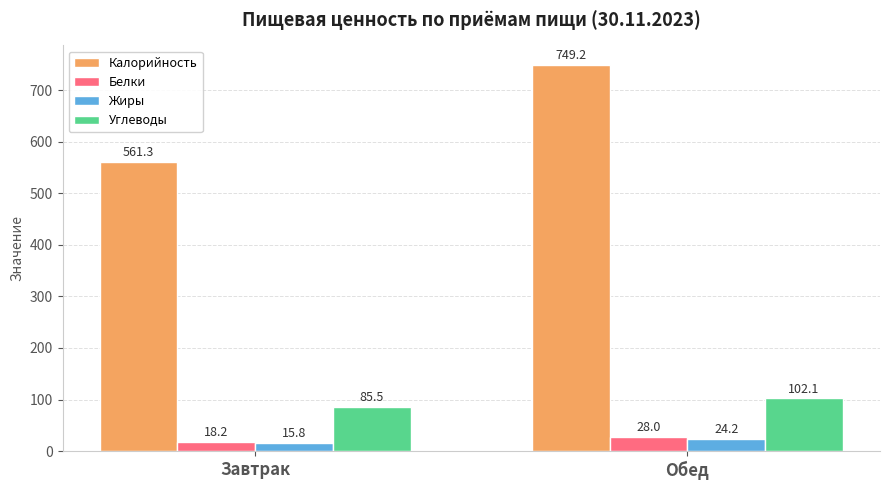

What is the label of the 2nd bar from the right?

Завтрак